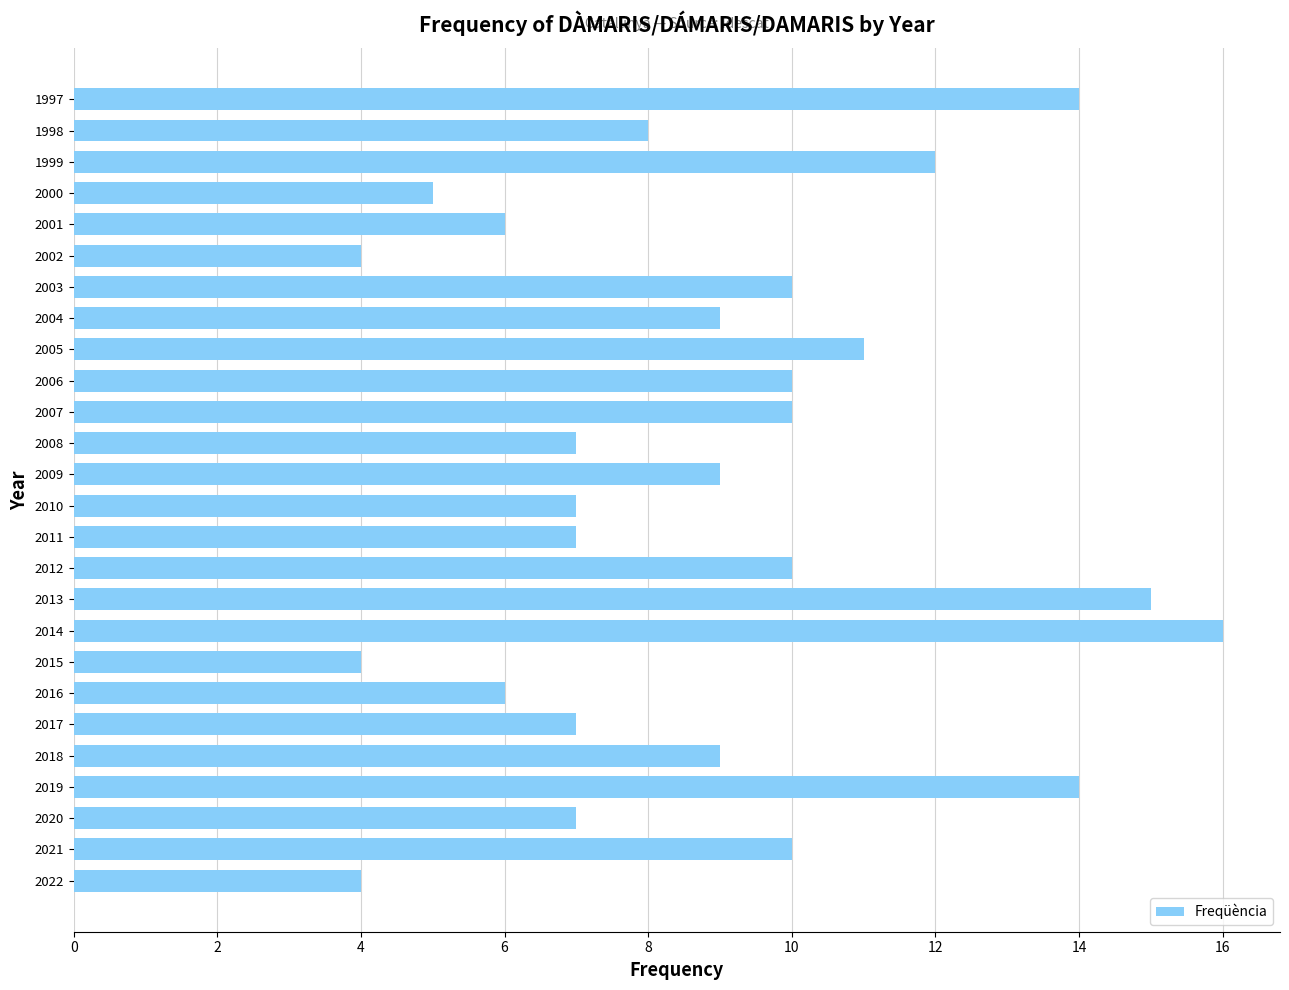

Is it true that the value at 2002 is 4?

True